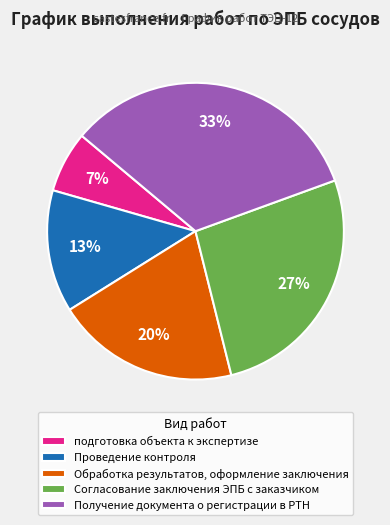

What is the smallest slice in the pie chart?

подготовка объекта к экспертизе